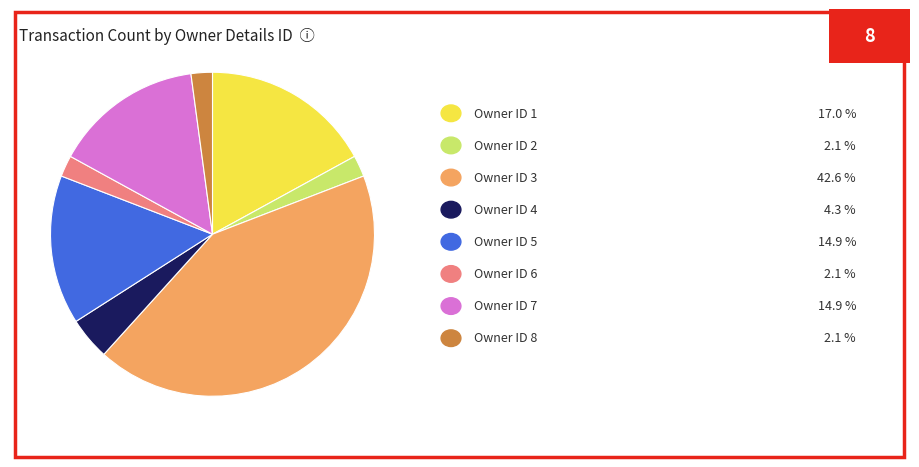

Is there any slice that represents more than half of the pie?

No